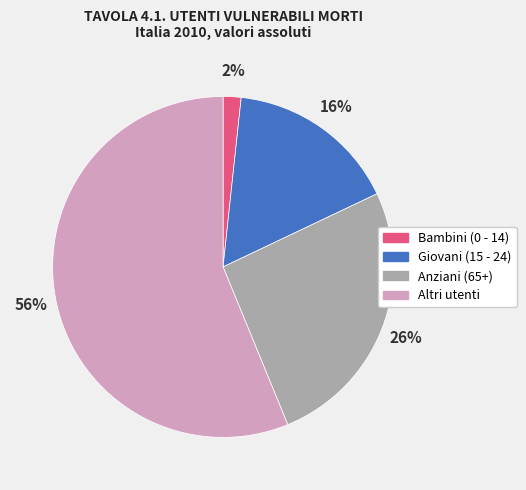

How many slices are in this pie chart?

4